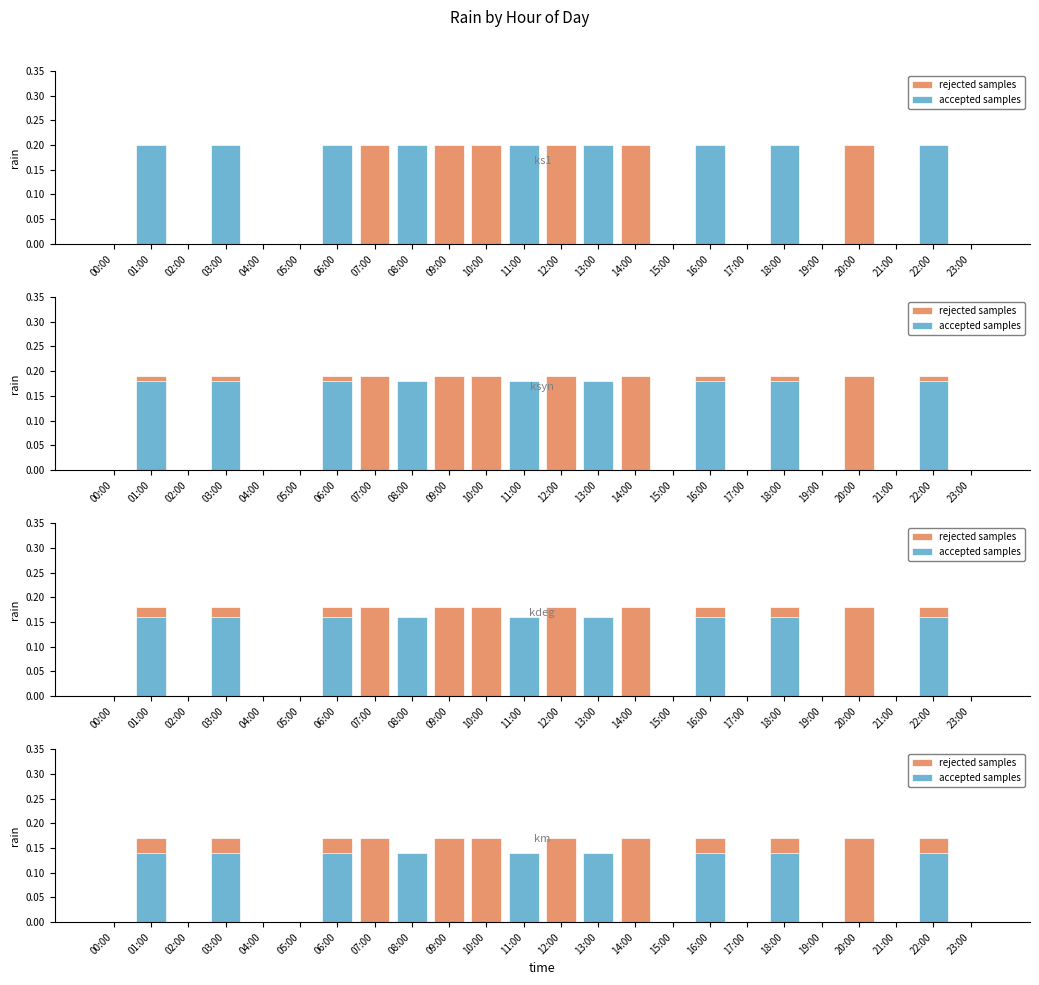

How many values in the rejected samples series exceed 0?

12